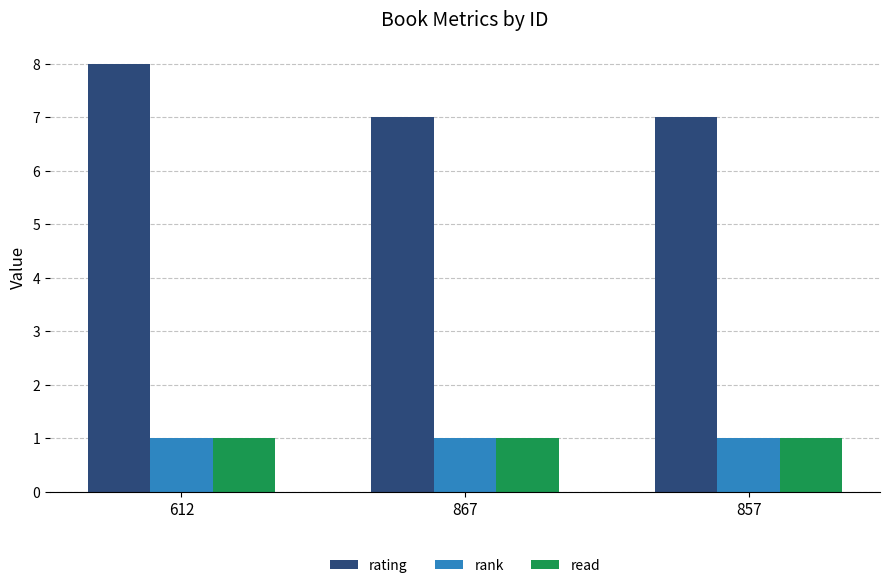

Which series has the widest spread of values?

rating